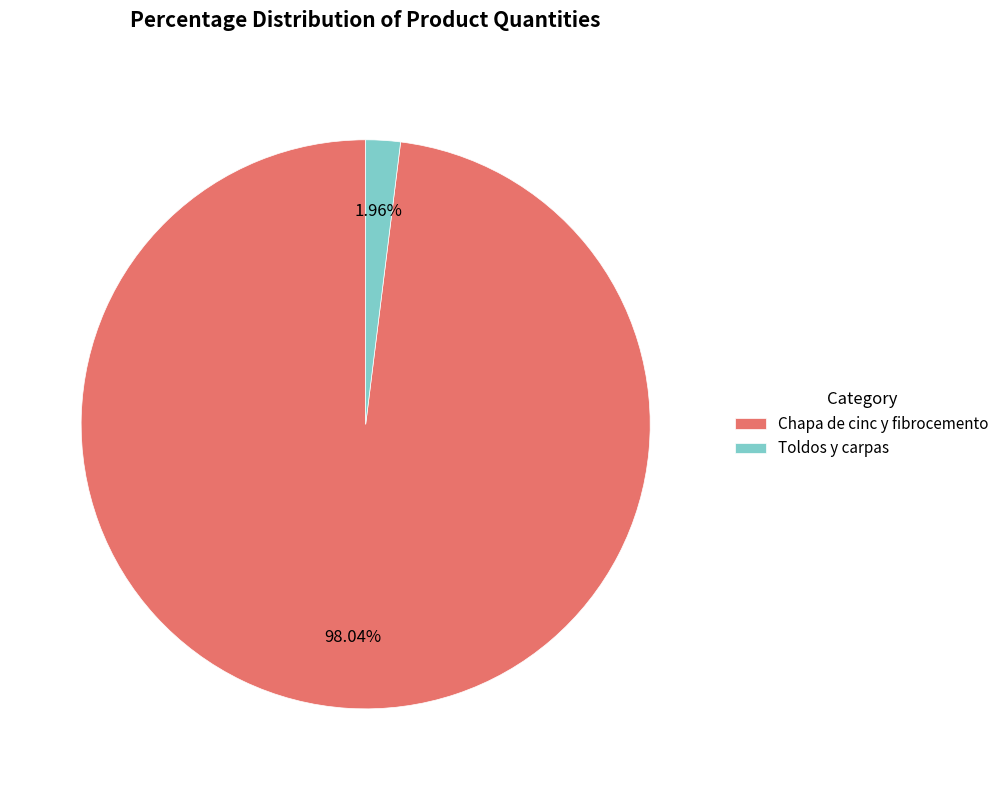

What is the smallest slice in the pie chart?

Toldos y carpas